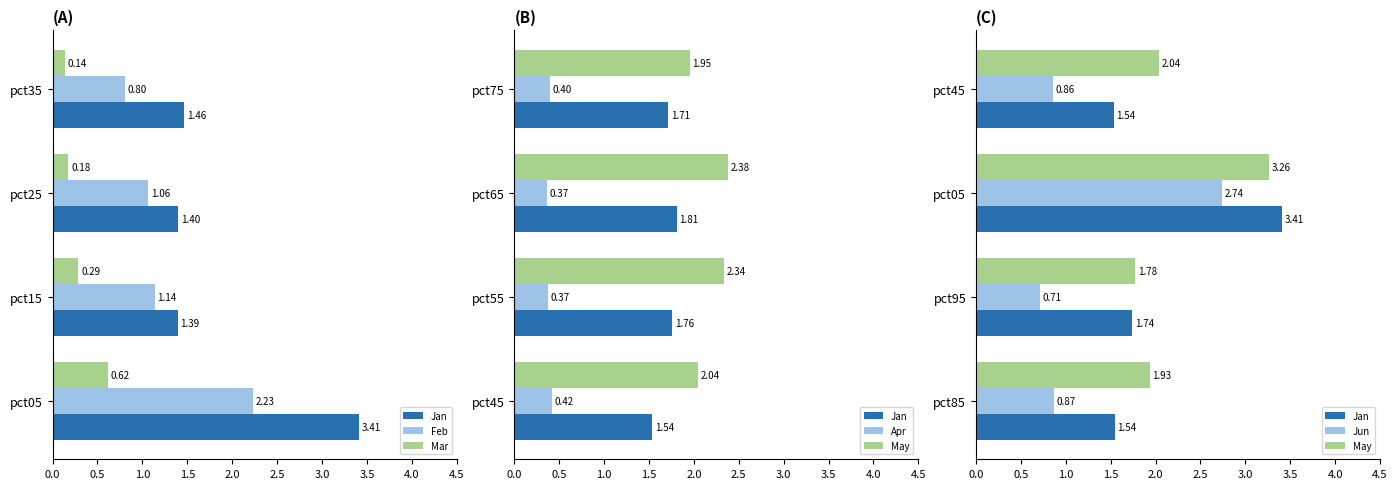

Are the bars grouped side by side (vs. stacked)?

Yes